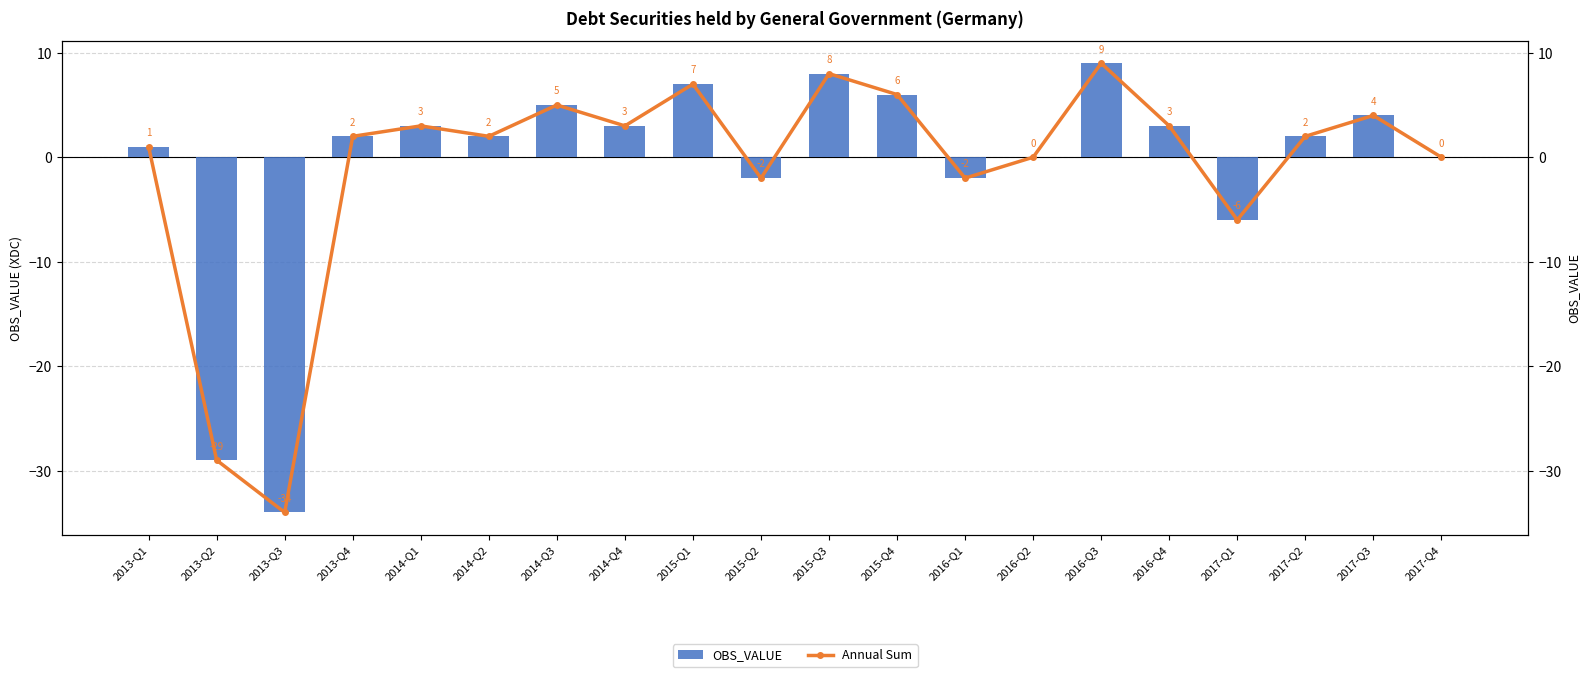

How many values in the Annual Sum series are below 2?

8